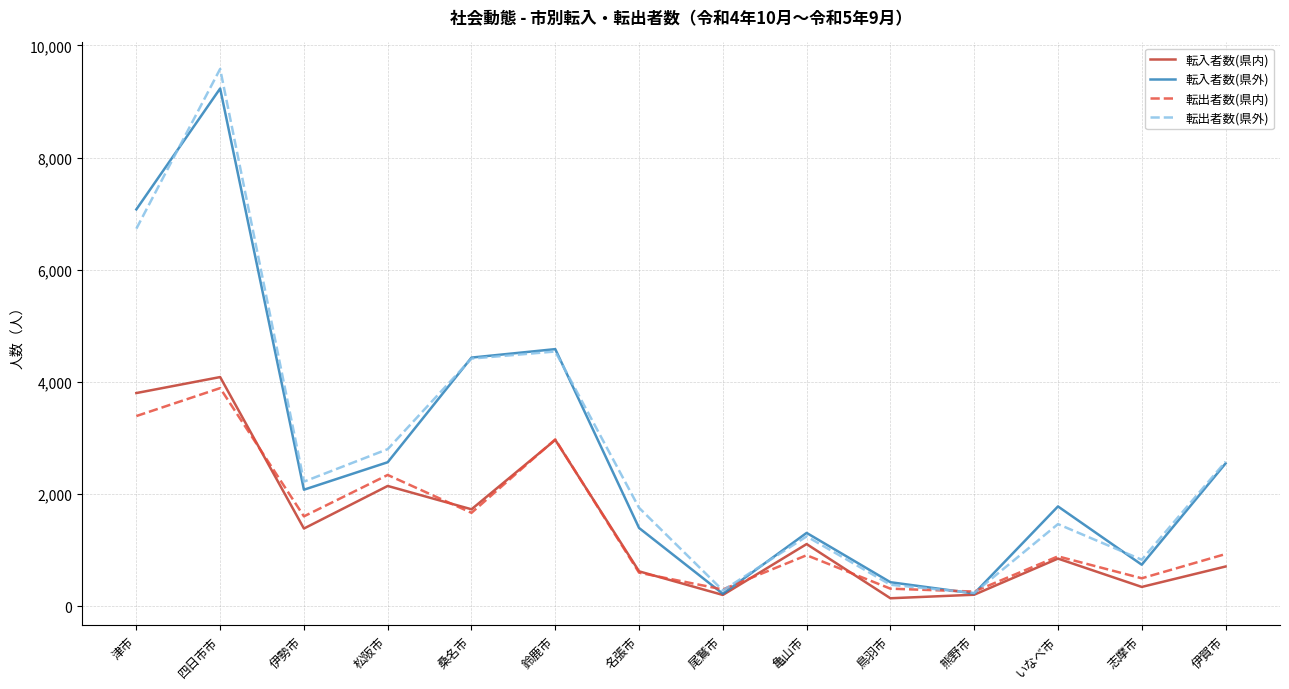

What position from the left is 尾鷲市?

8